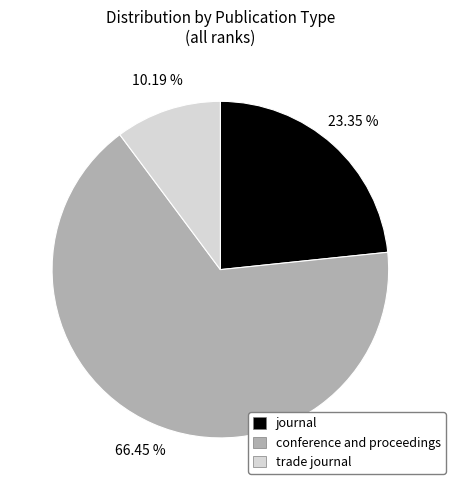

True or false: journal accounts for 23% of the total.

True